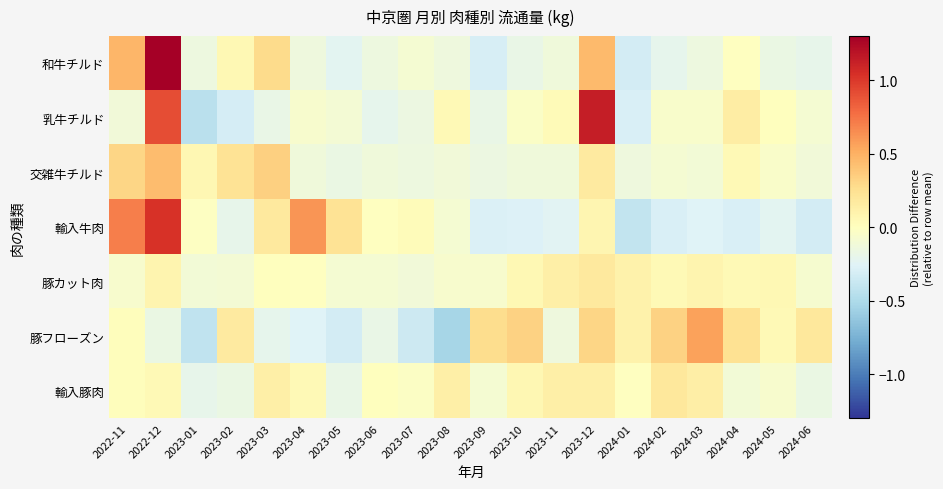

Reading left to right, transcribe all the data shown in this chart.

和牛チルド: 2022-11=0.5	2022-12=1.3	2023-01=-0.1	2023-02=0.1	2023-03=0.3	2023-04=-0.1	2023-05=-0.2	2023-06=-0.2	2023-07=-0.1	2023-08=-0.1	2023-09=-0.3	2023-10=-0.2	2023-11=-0.1	2023-12=0.5	2024-01=-0.3	2024-02=-0.2	2024-03=-0.1	2024-04=-0.0	2024-05=-0.2	2024-06=-0.2
乳牛チルド: 2022-11=-0.1	2022-12=0.9	2023-01=-0.4	2023-02=-0.3	2023-03=-0.2	2023-04=-0.1	2023-05=-0.1	2023-06=-0.2	2023-07=-0.2	2023-08=0.1	2023-09=-0.2	2023-10=-0.0	2023-11=0.0	2023-12=1.1	2024-01=-0.3	2024-02=-0.1	2024-03=-0.1	2024-04=0.1	2024-05=0.0	2024-06=-0.1
交雑牛チルド: 2022-11=0.3	2022-12=0.4	2023-01=0.1	2023-02=0.2	2023-03=0.3	2023-04=-0.1	2023-05=-0.2	2023-06=-0.1	2023-07=-0.2	2023-08=-0.1	2023-09=-0.2	2023-10=-0.1	2023-11=-0.1	2023-12=0.2	2024-01=-0.1	2024-02=-0.1	2024-03=-0.1	2024-04=0.0	2024-05=-0.0	2024-06=-0.1
輸入牛肉: 2022-11=0.7	2022-12=1.0	2023-01=-0.0	2023-02=-0.2	2023-03=0.2	2023-04=0.6	2023-05=0.2	2023-06=-0.0	2023-07=0.0	2023-08=-0.1	2023-09=-0.3	2023-10=-0.3	2023-11=-0.2	2023-12=0.1	2024-01=-0.4	2024-02=-0.3	2024-03=-0.3	2024-04=-0.3	2024-05=-0.2	2024-06=-0.3
豚カット肉: 2022-11=-0.1	2022-12=0.1	2023-01=-0.1	2023-02=-0.1	2023-03=0.0	2023-04=-0.0	2023-05=-0.1	2023-06=-0.1	2023-07=-0.1	2023-08=-0.1	2023-09=-0.1	2023-10=0.1	2023-11=0.1	2023-12=0.2	2024-01=0.1	2024-02=0.0	2024-03=0.1	2024-04=0.0	2024-05=0.1	2024-06=-0.1
豚フローズン: 2022-11=0.0	2022-12=-0.2	2023-01=-0.4	2023-02=0.2	2023-03=-0.2	2023-04=-0.3	2023-05=-0.3	2023-06=-0.2	2023-07=-0.4	2023-08=-0.5	2023-09=0.3	2023-10=0.3	2023-11=-0.1	2023-12=0.3	2024-01=0.1	2024-02=0.3	2024-03=0.6	2024-04=0.2	2024-05=0.0	2024-06=0.2
輸入豚肉: 2022-11=0.0	2022-12=0.0	2023-01=-0.2	2023-02=-0.2	2023-03=0.1	2023-04=0.0	2023-05=-0.2	2023-06=0.0	2023-07=-0.0	2023-08=0.1	2023-09=-0.1	2023-10=0.1	2023-11=0.1	2023-12=0.1	2024-01=-0.0	2024-02=0.2	2024-03=0.1	2024-04=-0.1	2024-05=-0.1	2024-06=-0.2